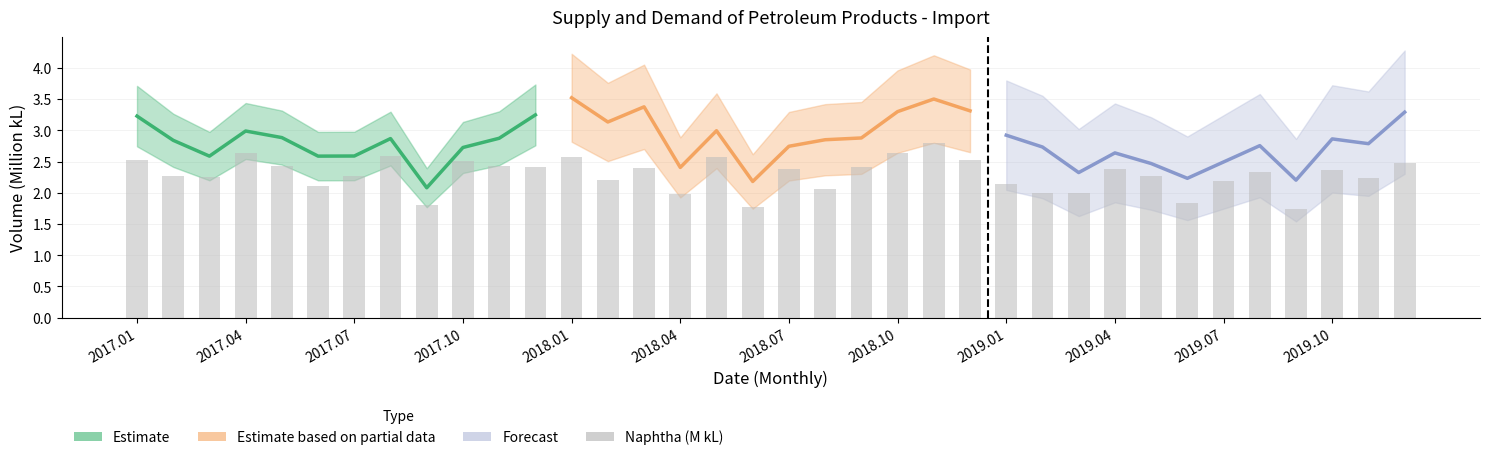

What is the difference between the maximum and minimum values?

1.1